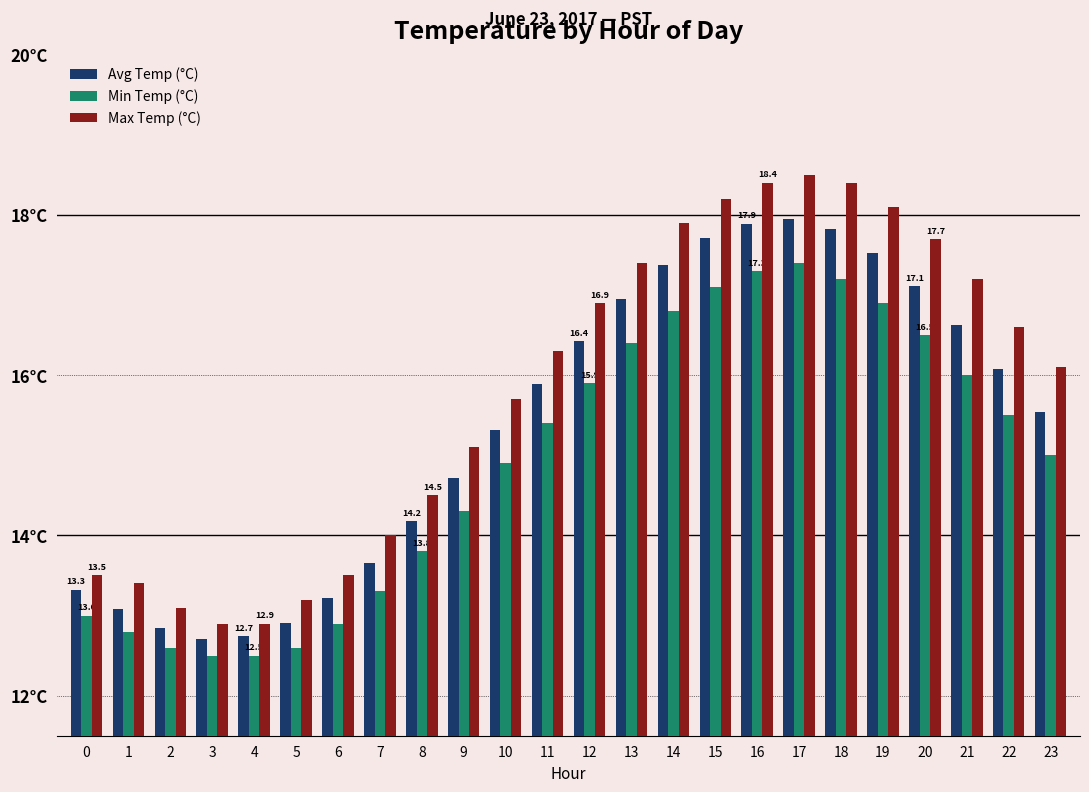

What is the smallest value displayed?

12.5